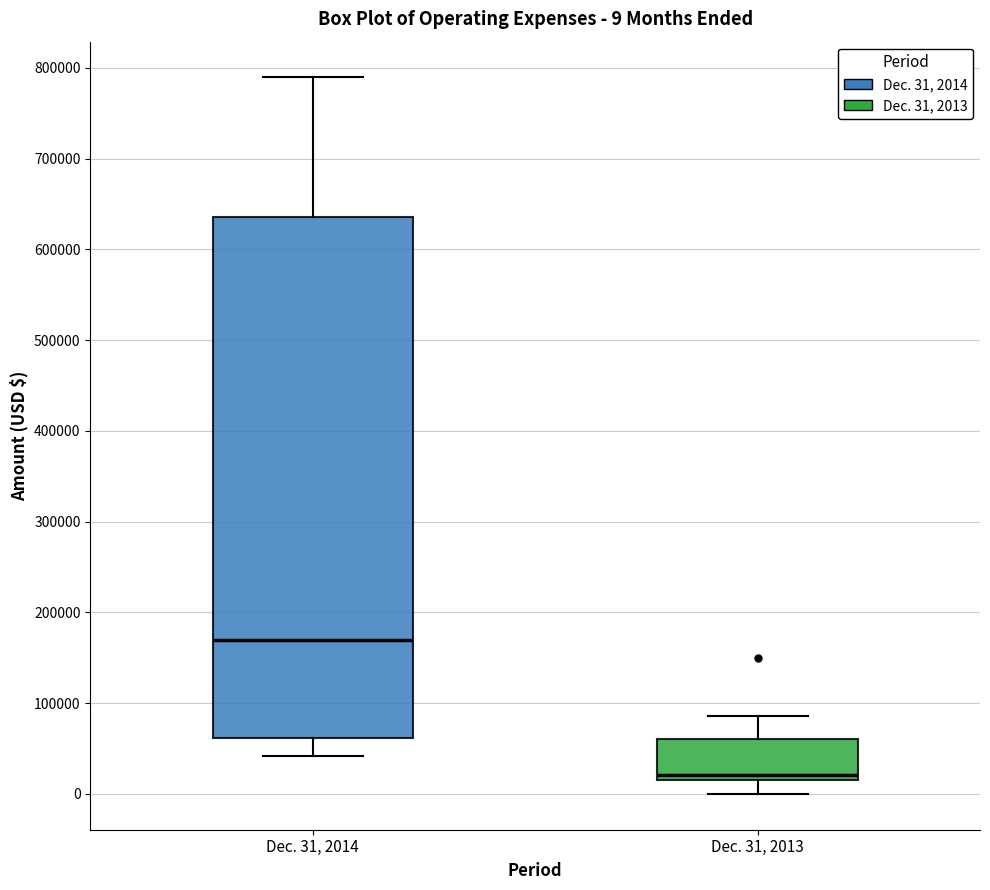

Which box is the tallest, from its lower edge to its upper edge?

Dec. 31, 2014